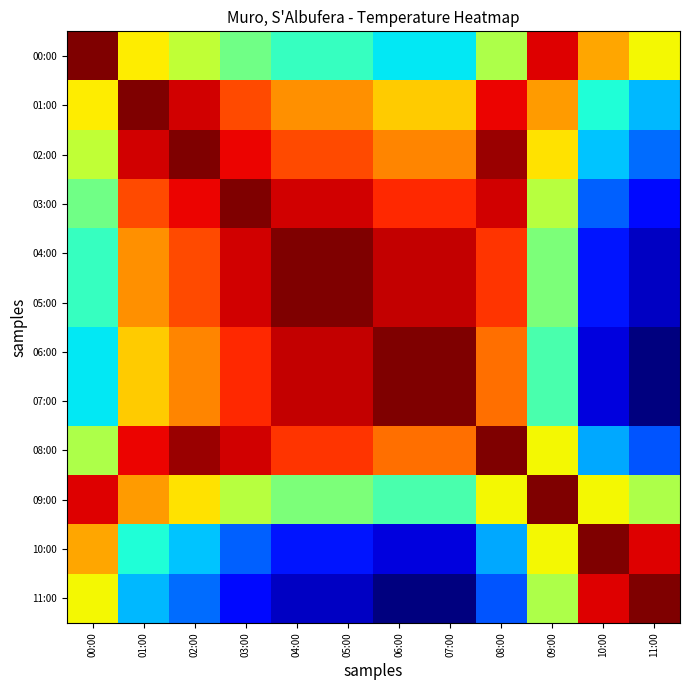

How many distinct data groups are displayed?

12